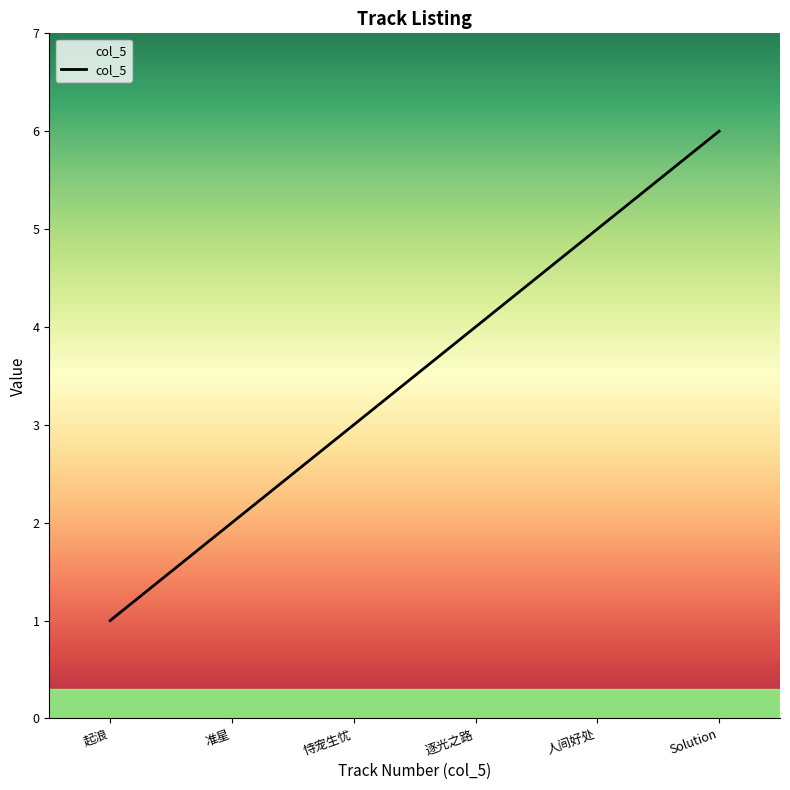

What is the change in value from 人间好处 to Solution?

+1